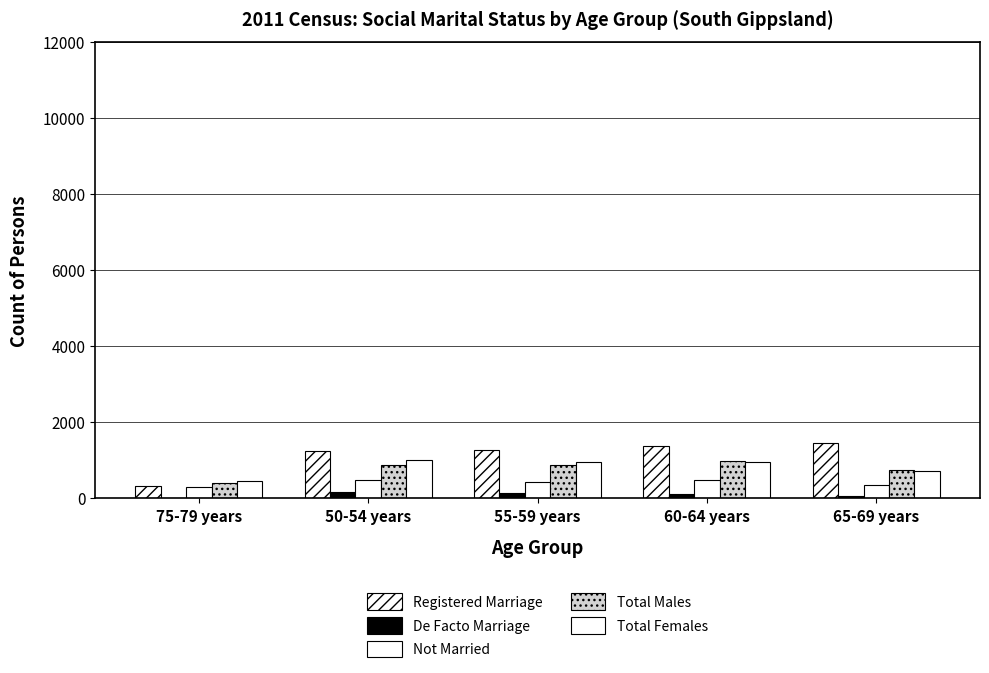

How many distinct data groups are displayed?

5